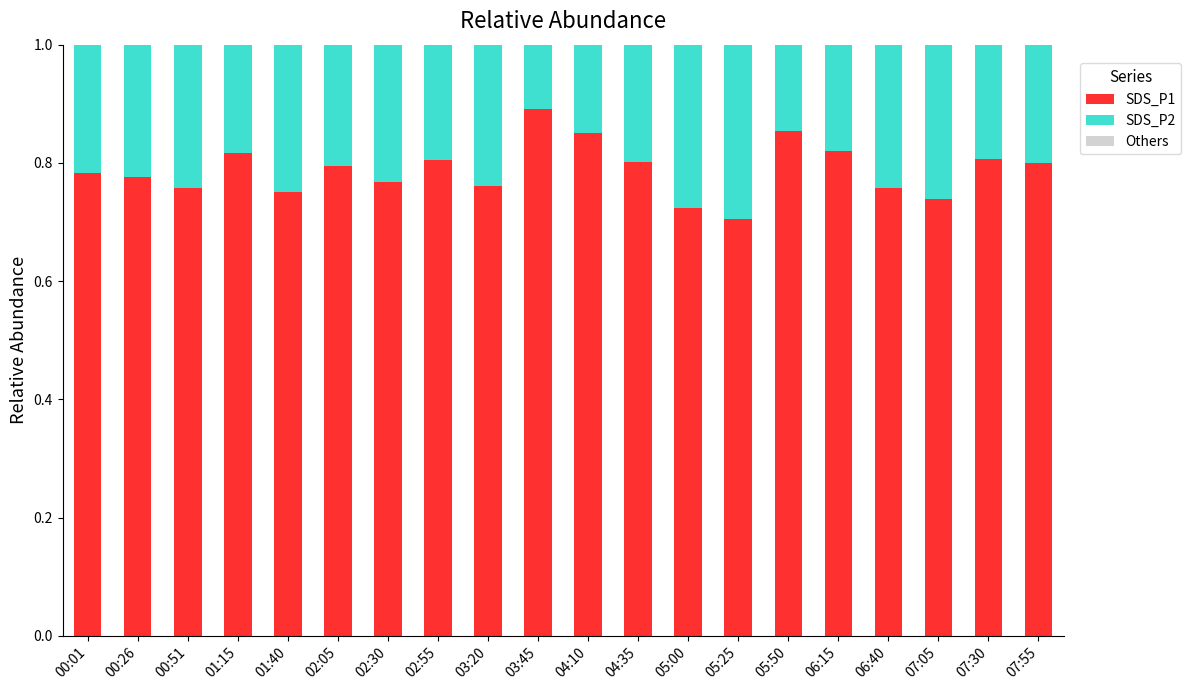

What is the total value across all series at 07:30?

1.0